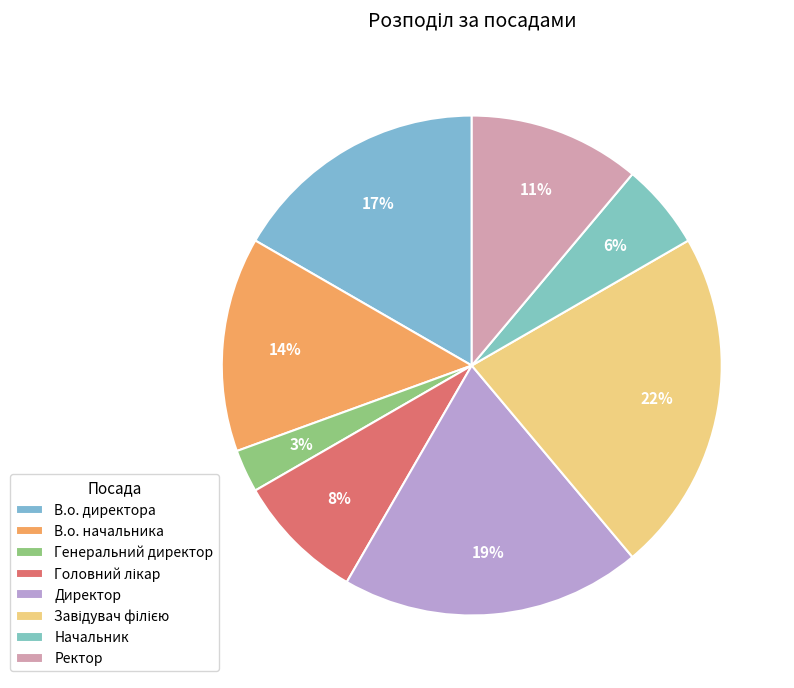

Rank the categories by value from highest to lowest.

Завідувач філією, Директор, В.о. директора, В.о. начальника, Ректор, Головний лікар, Начальник, Генеральний директор